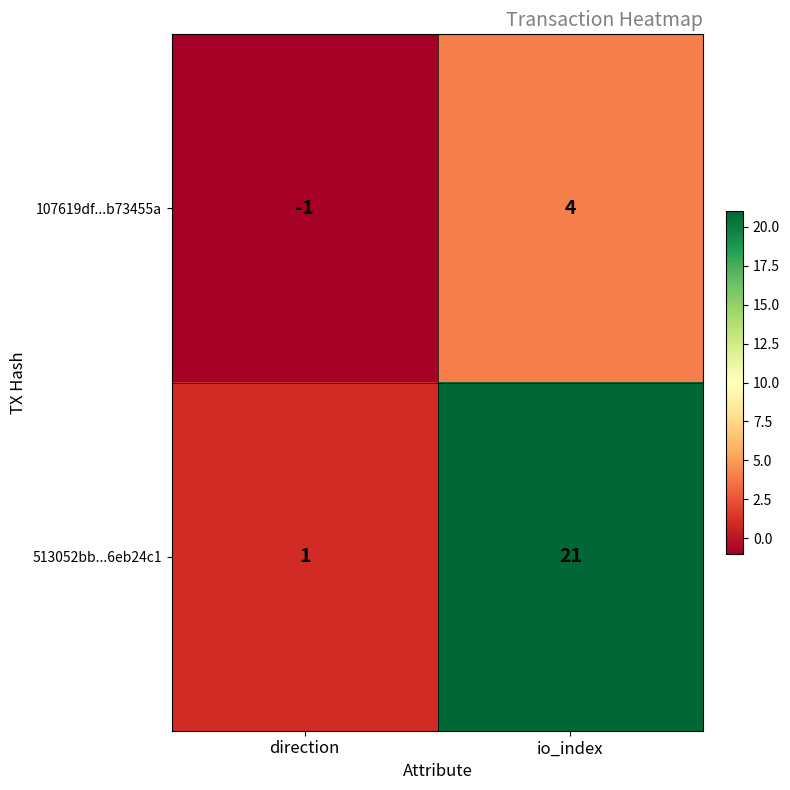

What is the difference between the 513052bb...6eb24c1 values at io_index and direction?

20